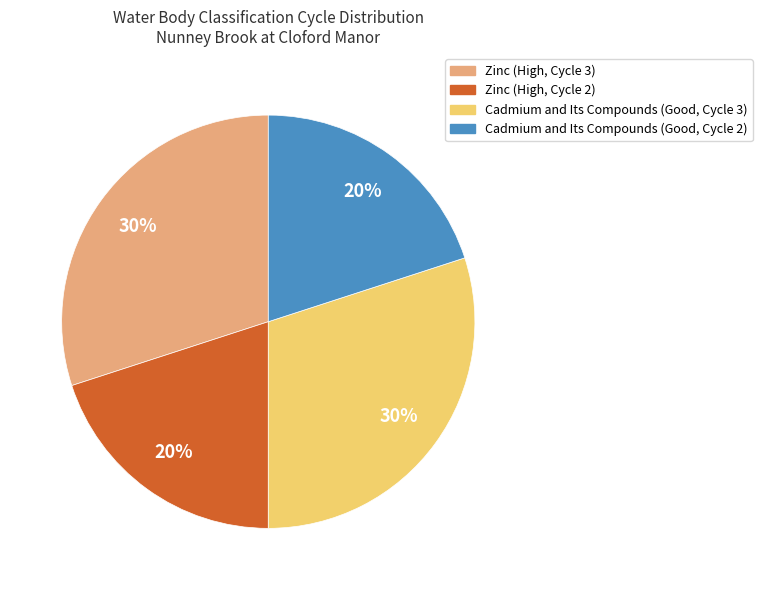

Is there any slice that represents more than half of the pie?

No